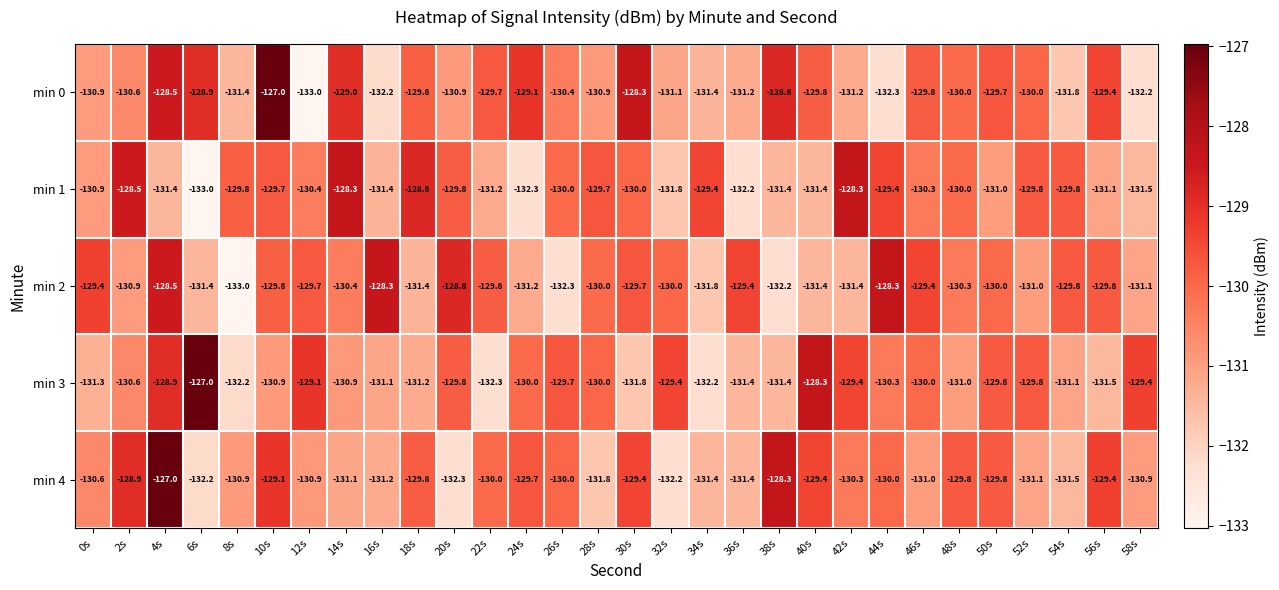

What is the difference between the maximum and minimum values in the min 1 series?

4.7